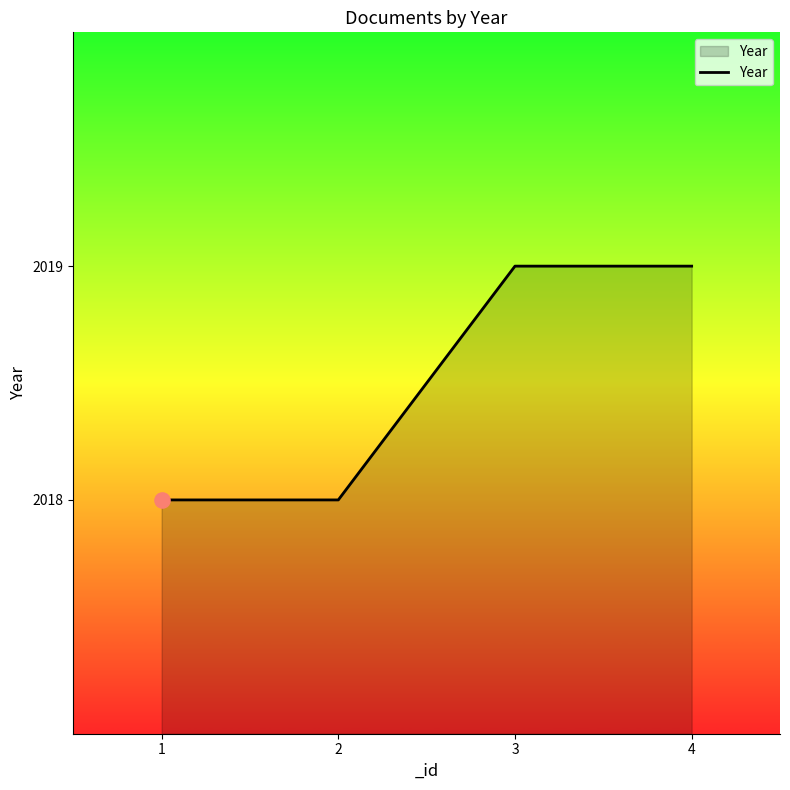

What is the change in value from 1 to 4?

+1